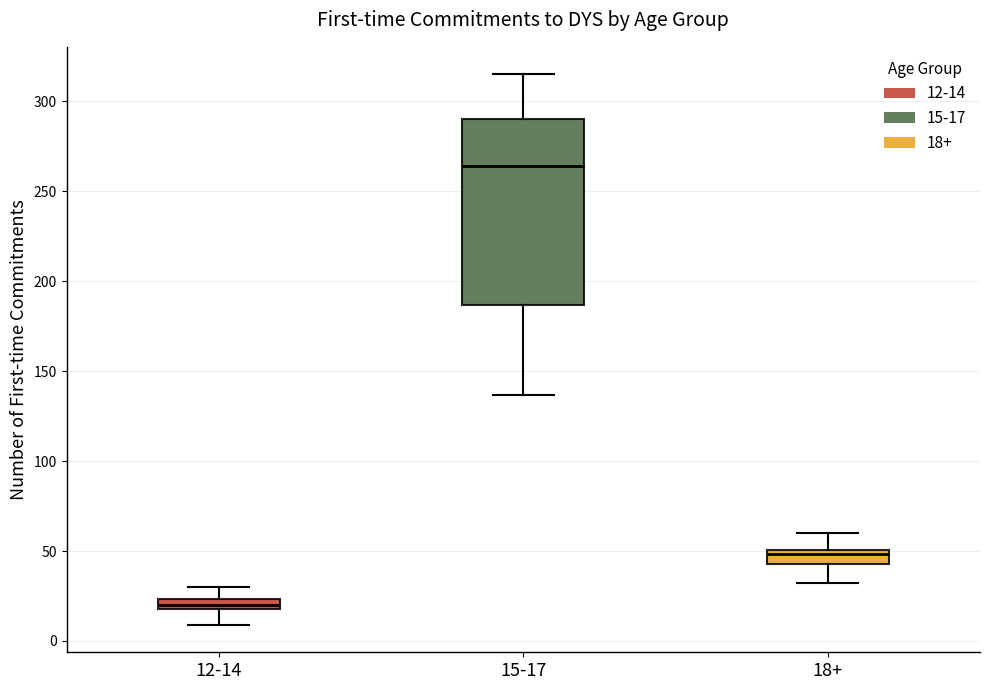

Where is the lower edge of the box for 18+ on the y-axis? The values are not printed on the chart, so give them approximately, as read against the axis.

45